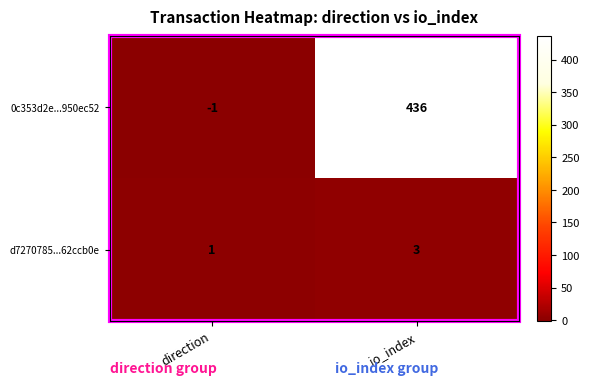

What is the sum of the d7270785...62ccb0e values at io_index and direction?

4